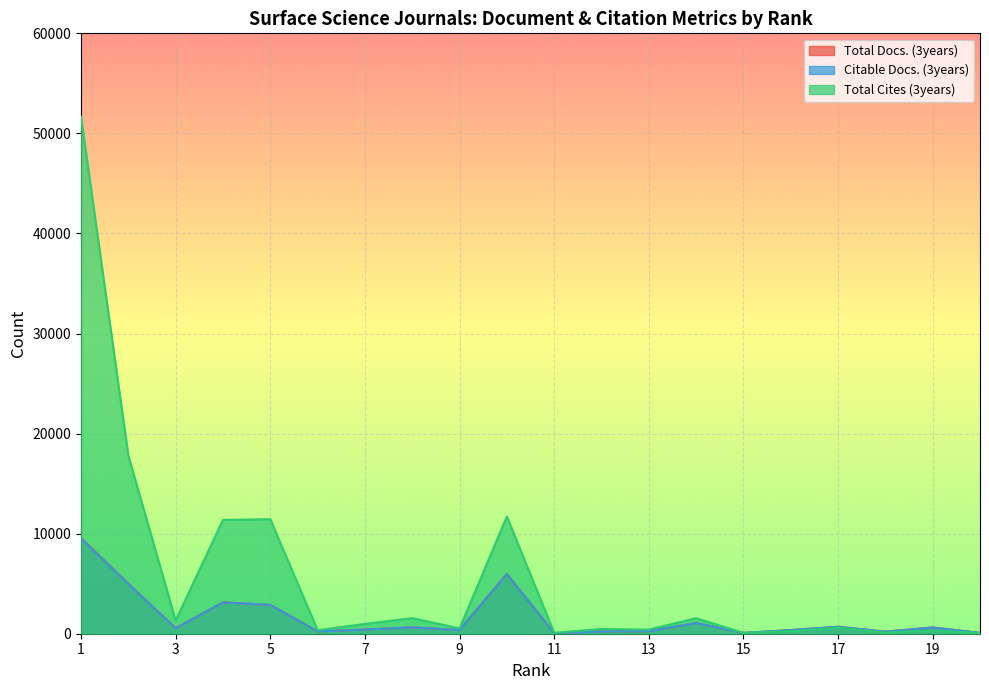

Is it true that Total Cites (3years) equals 51658 at 1?

True